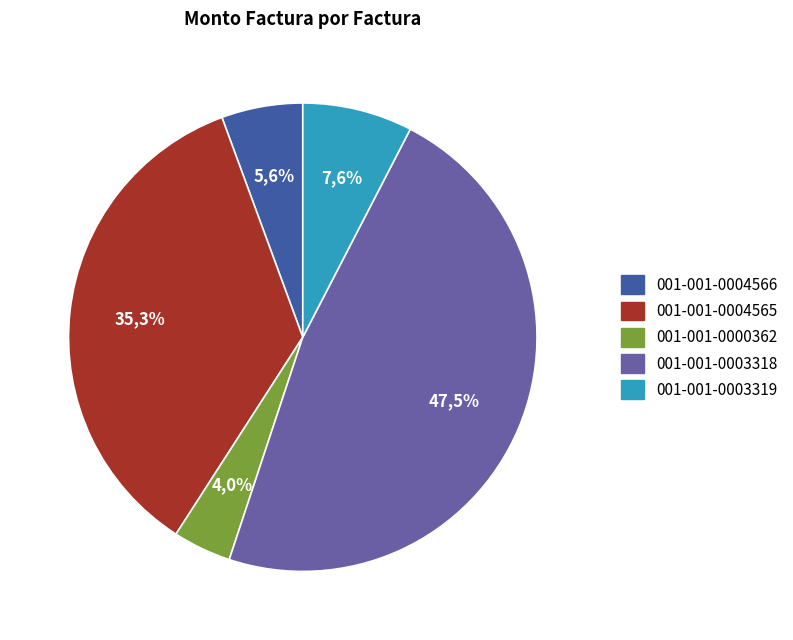

Which category has the biggest portion of the pie?

001-001-0003318